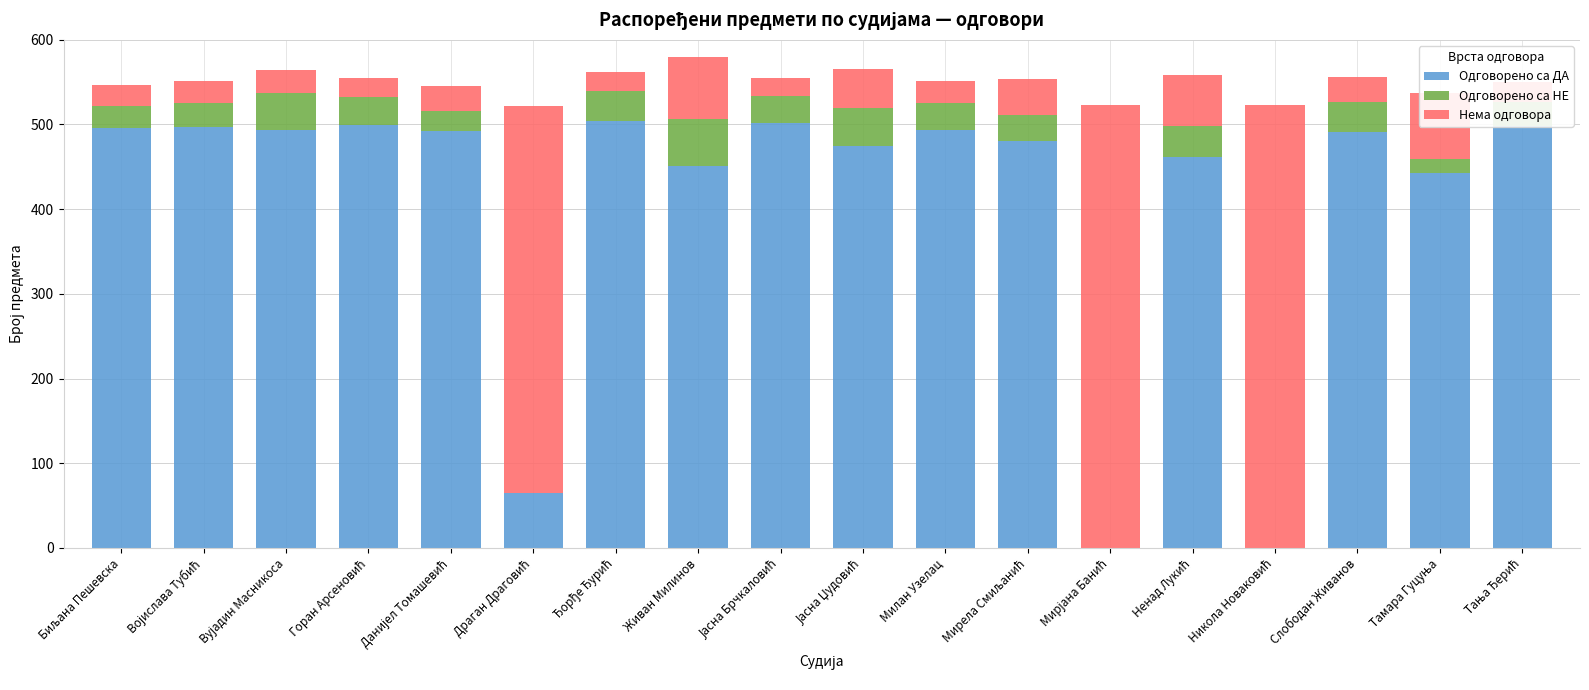

What are all the series names shown in the legend?

Одговорено са ДА, Одговорено са НЕ, Нема одговора